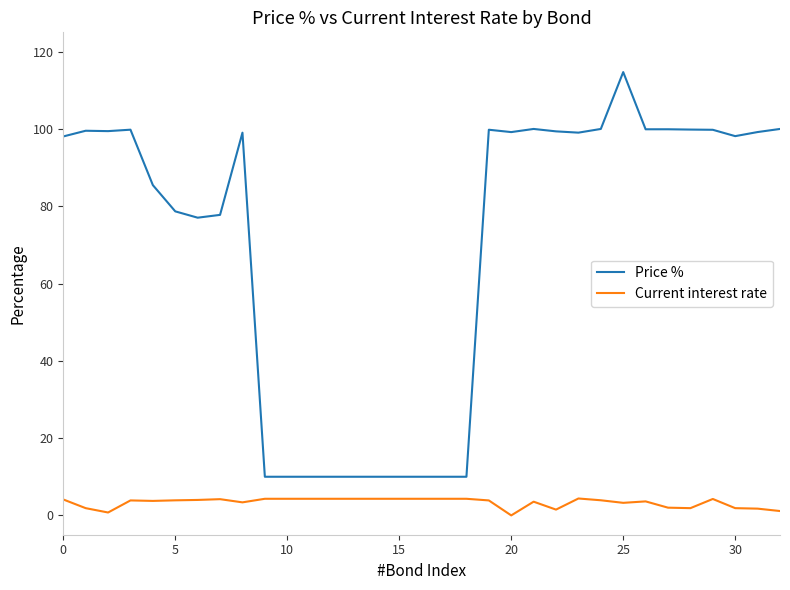

What is the minimum value for Price %?

10.0